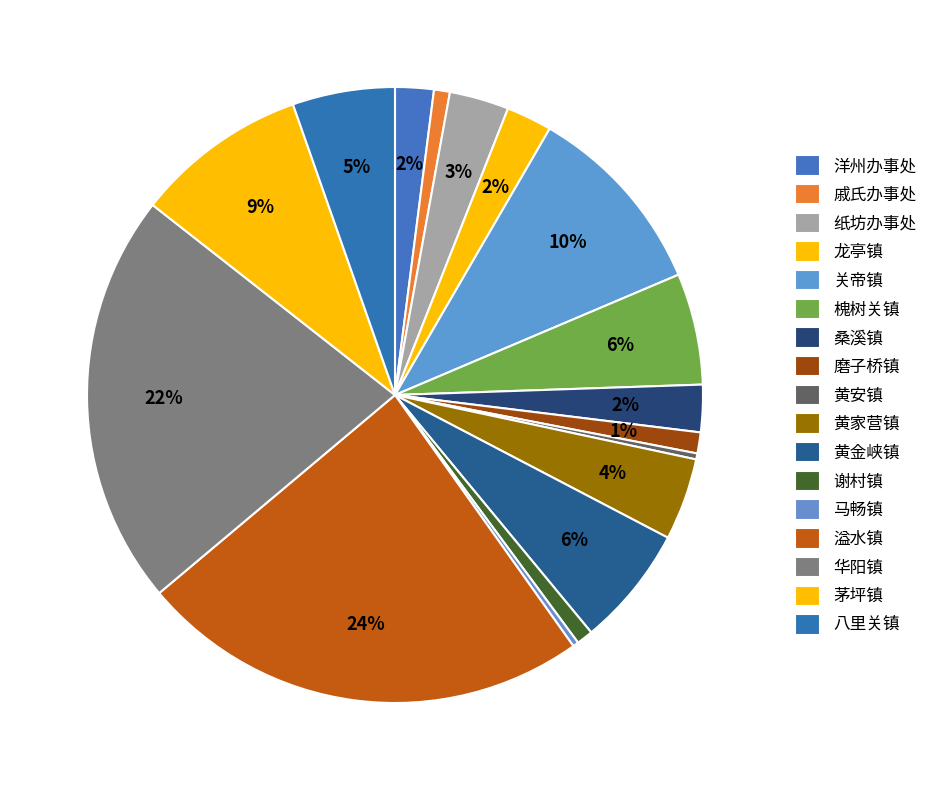

How many segments does this pie chart have?

17